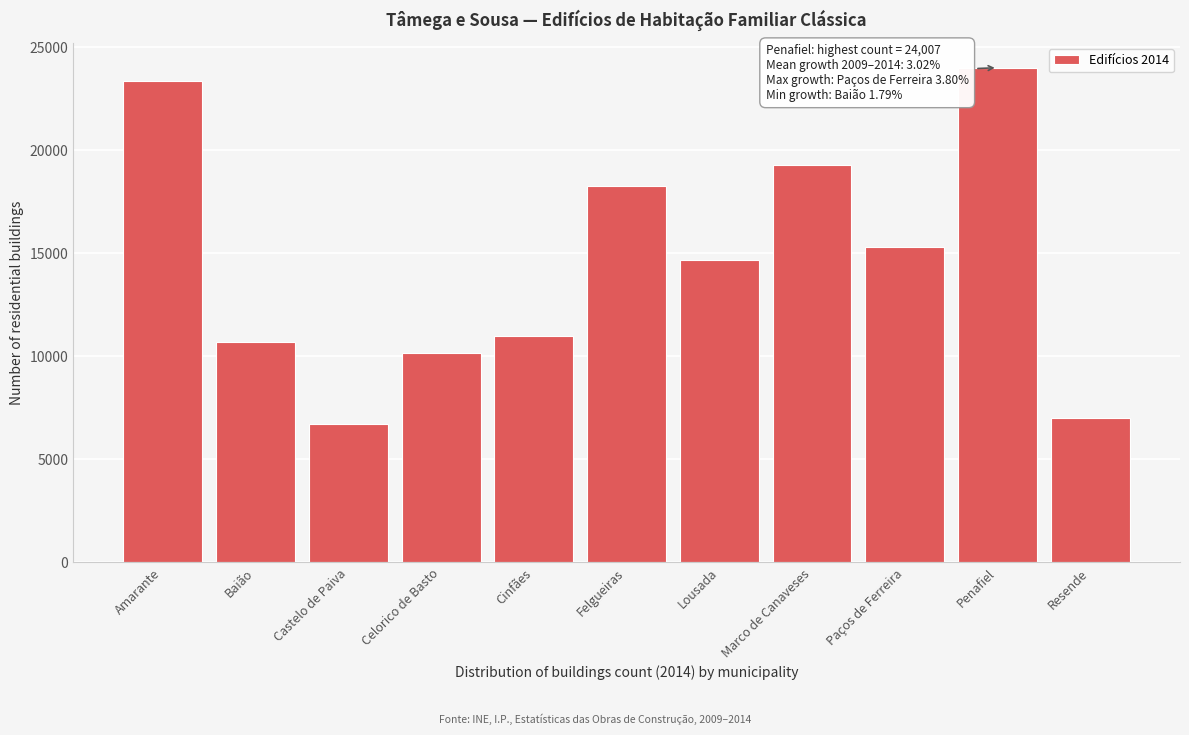

Reading left to right, list all the values displayed in this chart.

23368	10708	6719	10173	11004	18251	14699	19307	15305	24007	6999